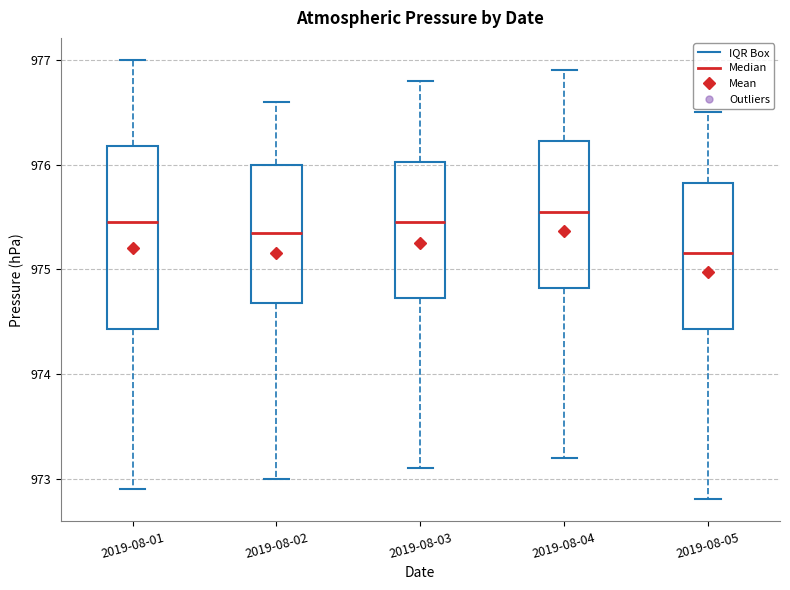

Reading left to right, transcribe this box plot: for each box, give where its median line is, the range the box spans, and where its two whiskers end, as read against the y-axis. The values are not printed on the chart, so give them approximately, as read against the axis.

2019-08-01: median 975.5, box 974.4 to 976.2, whiskers 972.9 to 977.0
2019-08-02: median 975.4, box 974.7 to 976.0, whiskers 973.0 to 976.6
2019-08-03: median 975.5, box 974.7 to 976.0, whiskers 973.1 to 976.8
2019-08-04: median 975.6, box 974.8 to 976.2, whiskers 973.2 to 976.9
2019-08-05: median 975.2, box 974.4 to 975.8, whiskers 972.8 to 976.5